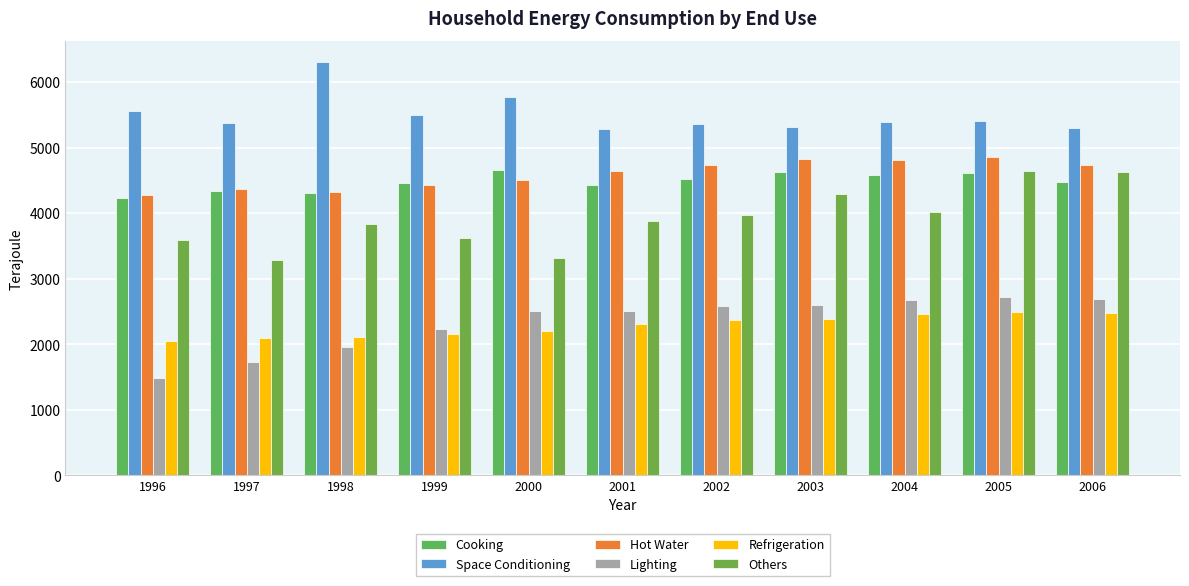

How many bars are there in each group?

6